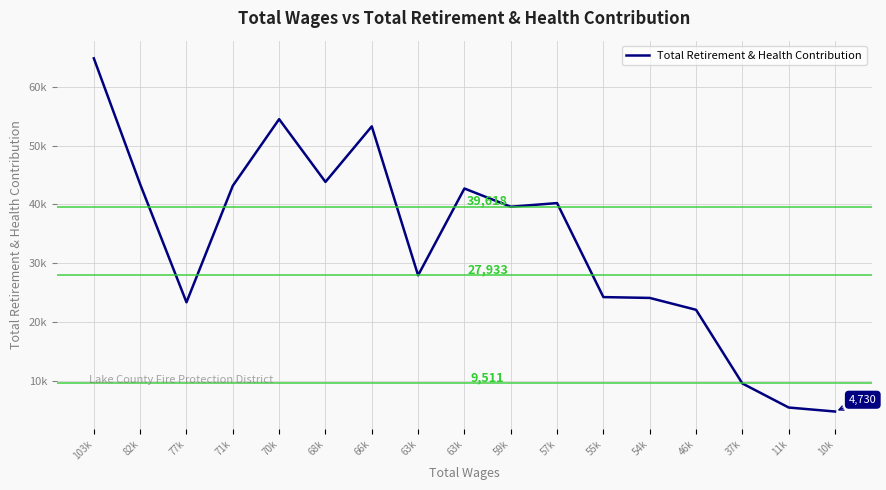

Does the chart display data point markers on the line(s)?

No